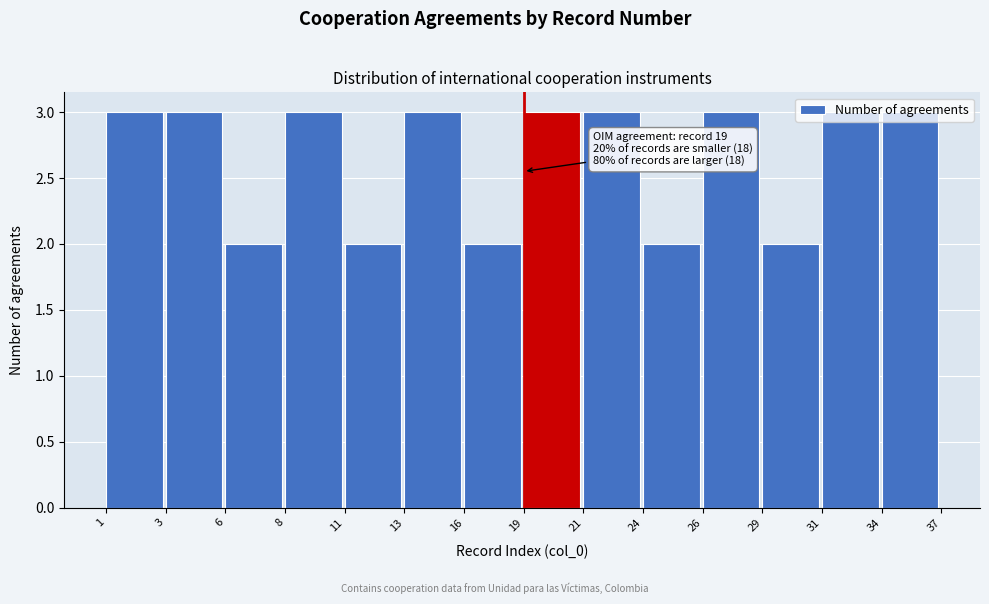

What is the value of the 10th bar from the left?

2